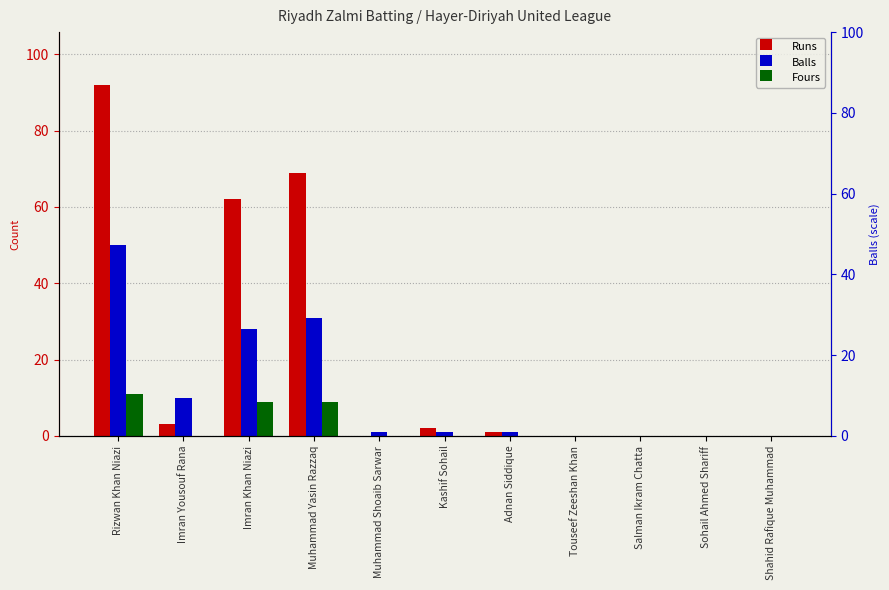

What position from the left is Imran Yousouf Rana?

2